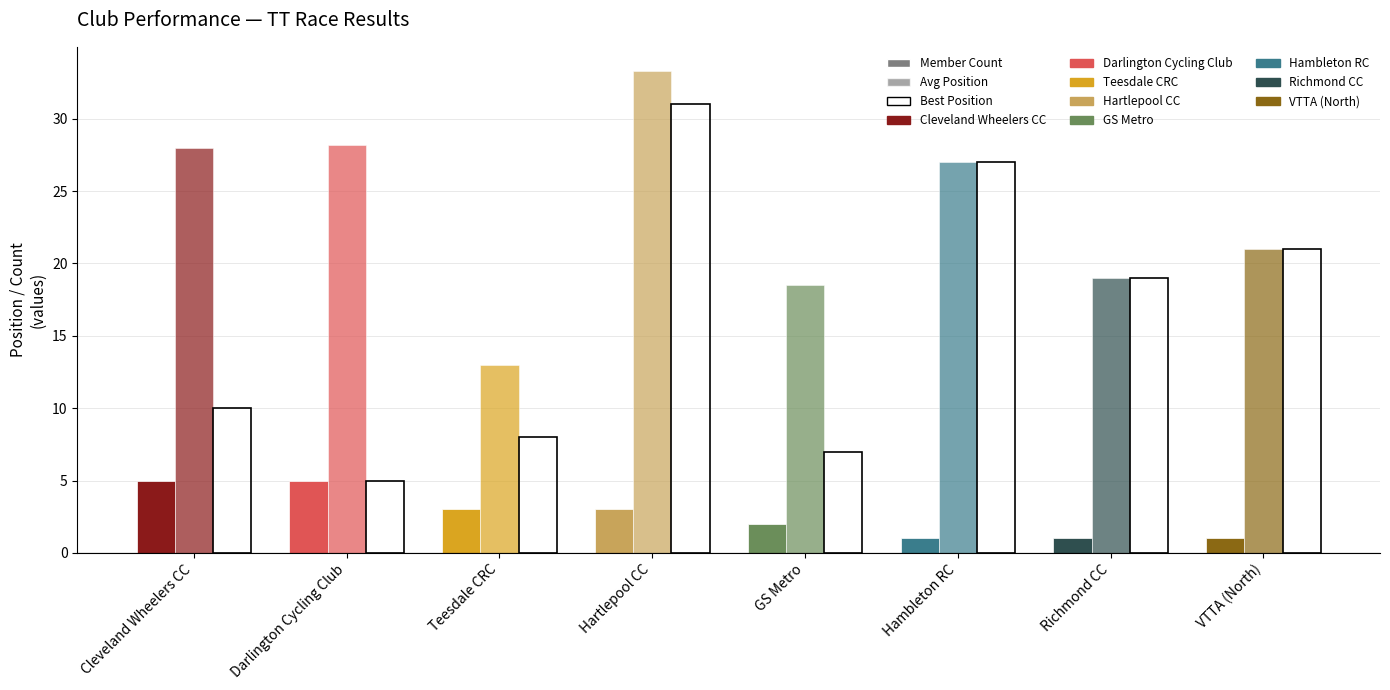

Is it true that Best Position equals 8.0 at Teesdale CRC?

True